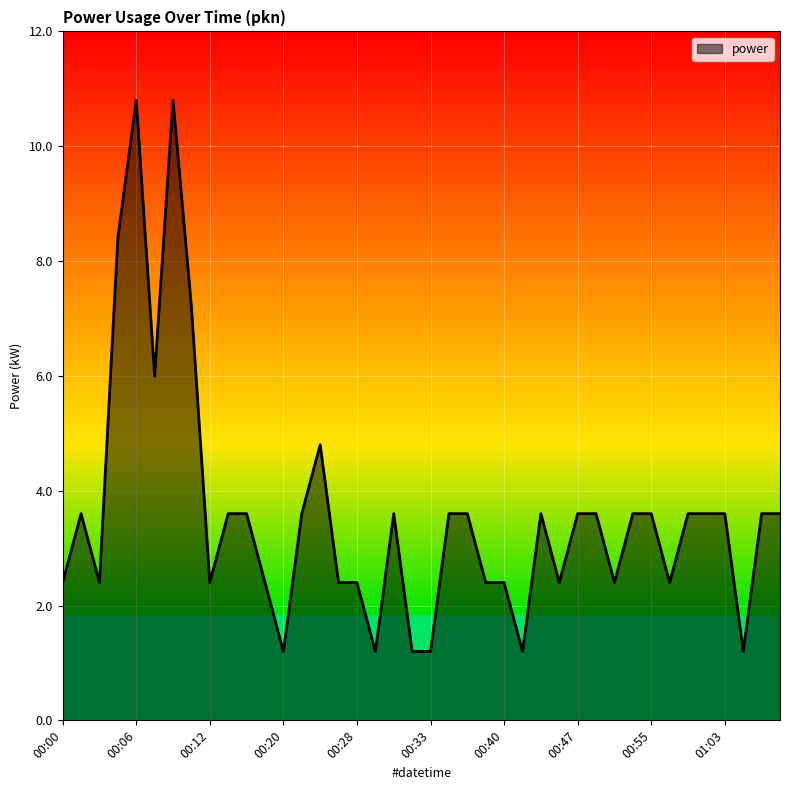

What is the maximum value shown in the chart?

10.8